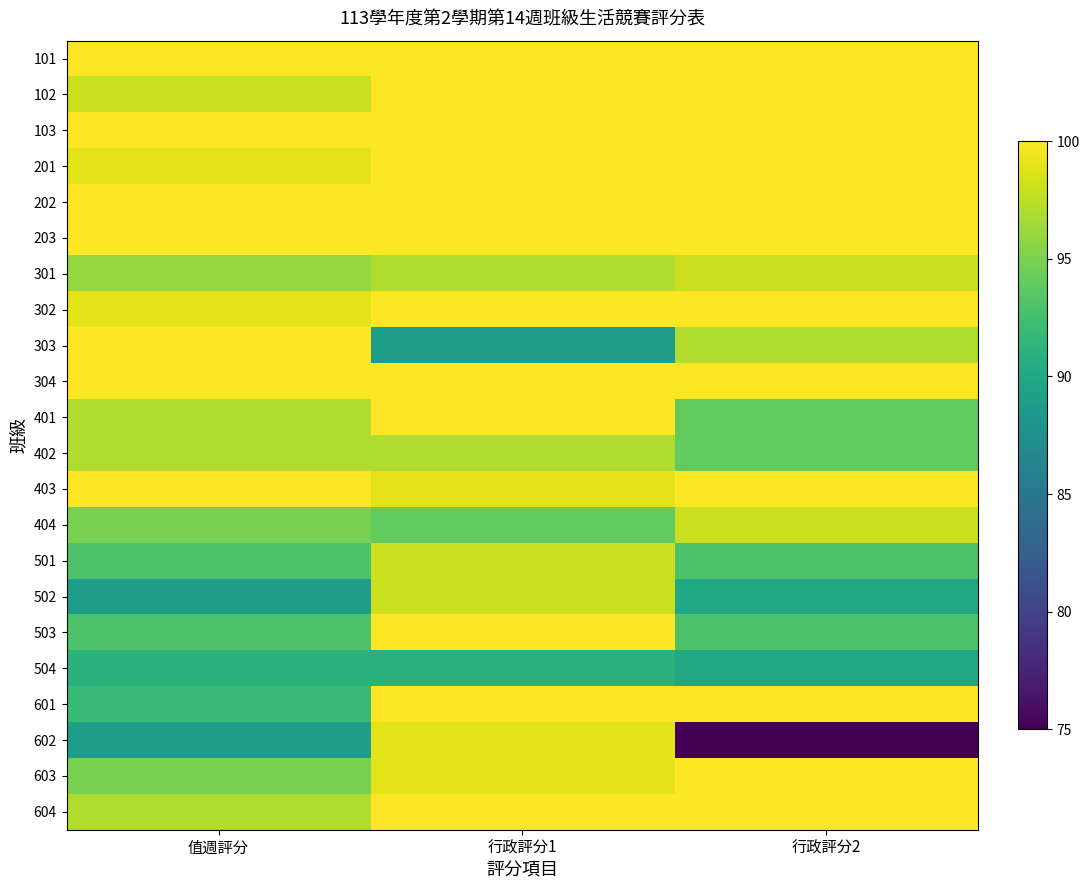

Which series has the largest range (max minus min)?

602